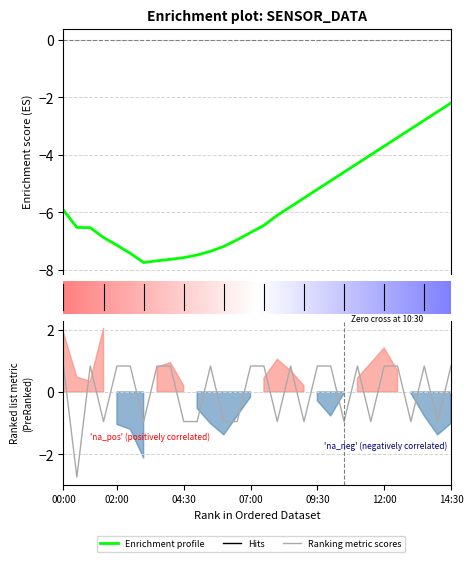

Which has a higher value, 14:30 or 00:00?

14:30